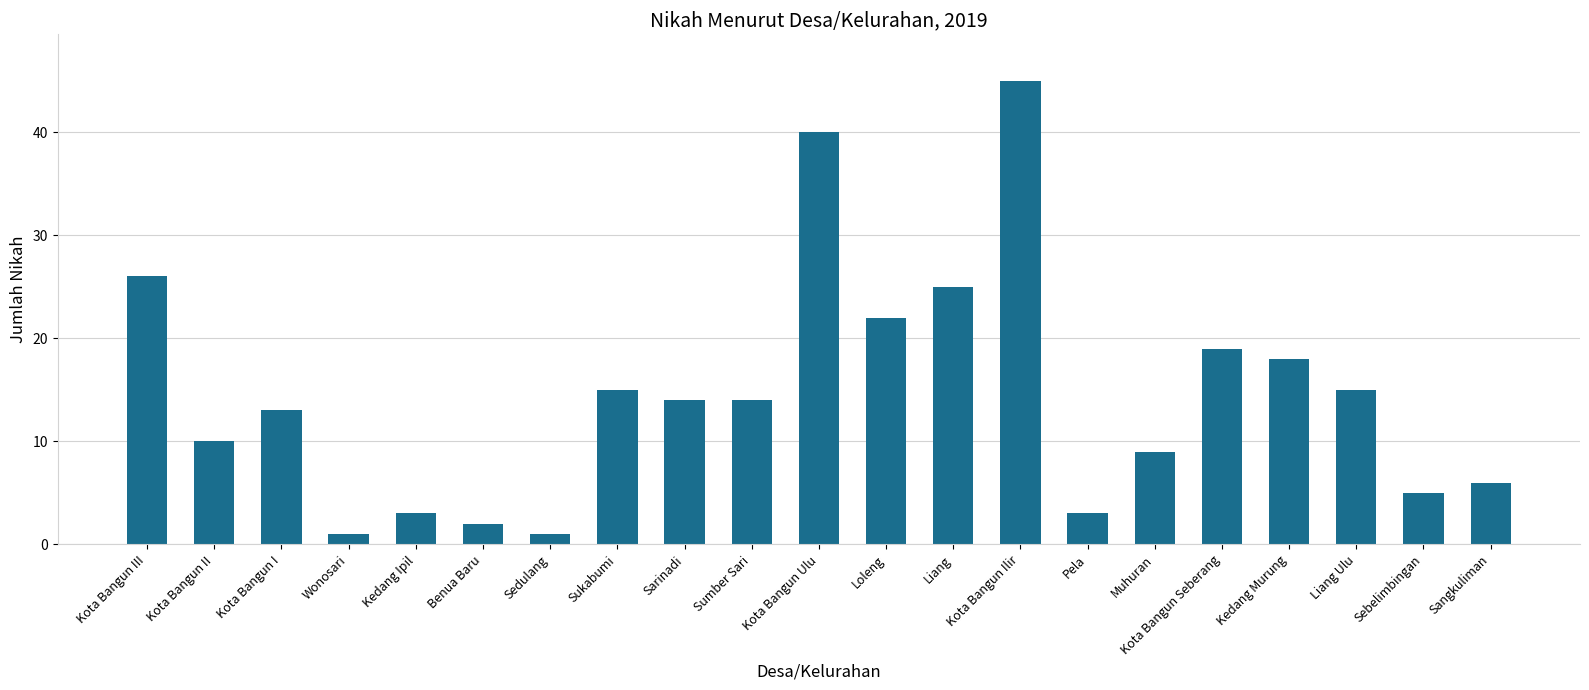

Does the chart contain any negative values?

No